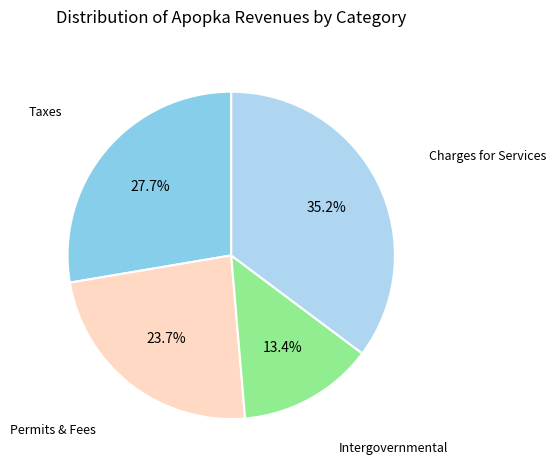

Is there any slice that represents more than half of the pie?

No